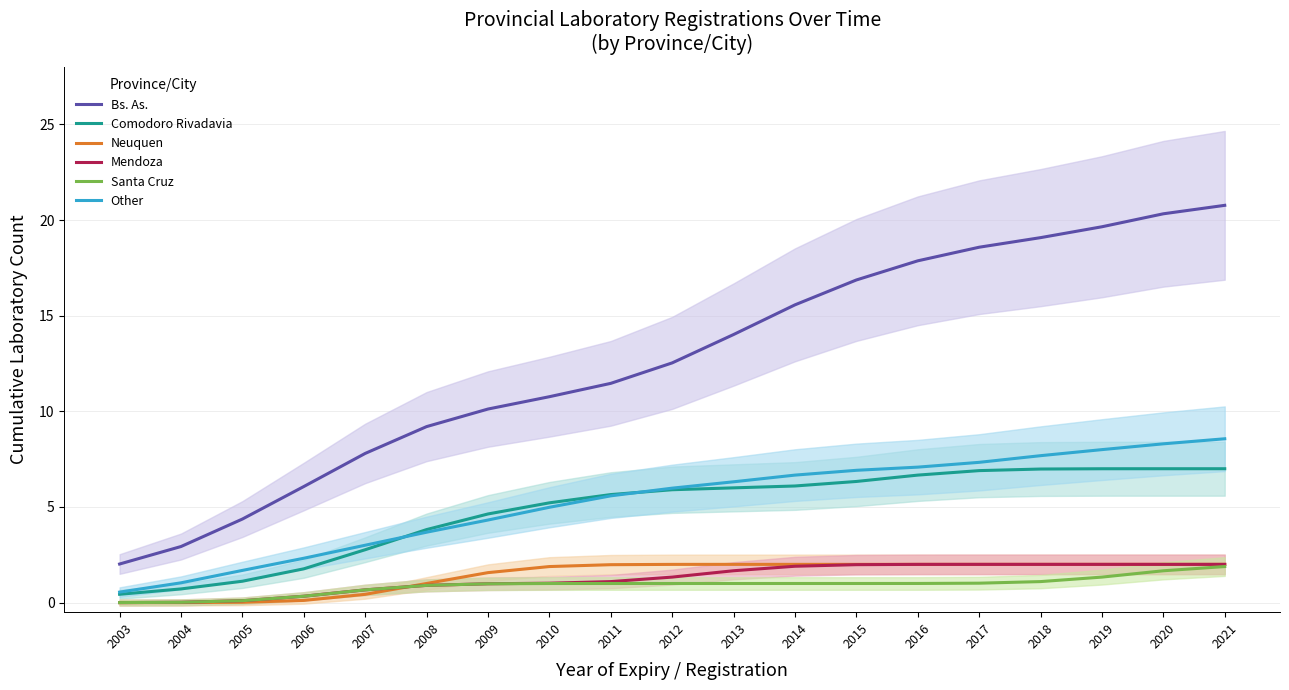

At which category does the chart reach its peak across all series?

2021